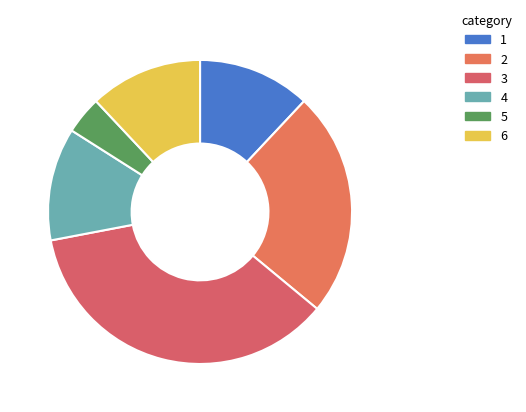

Which category has the smallest portion of the pie?

5